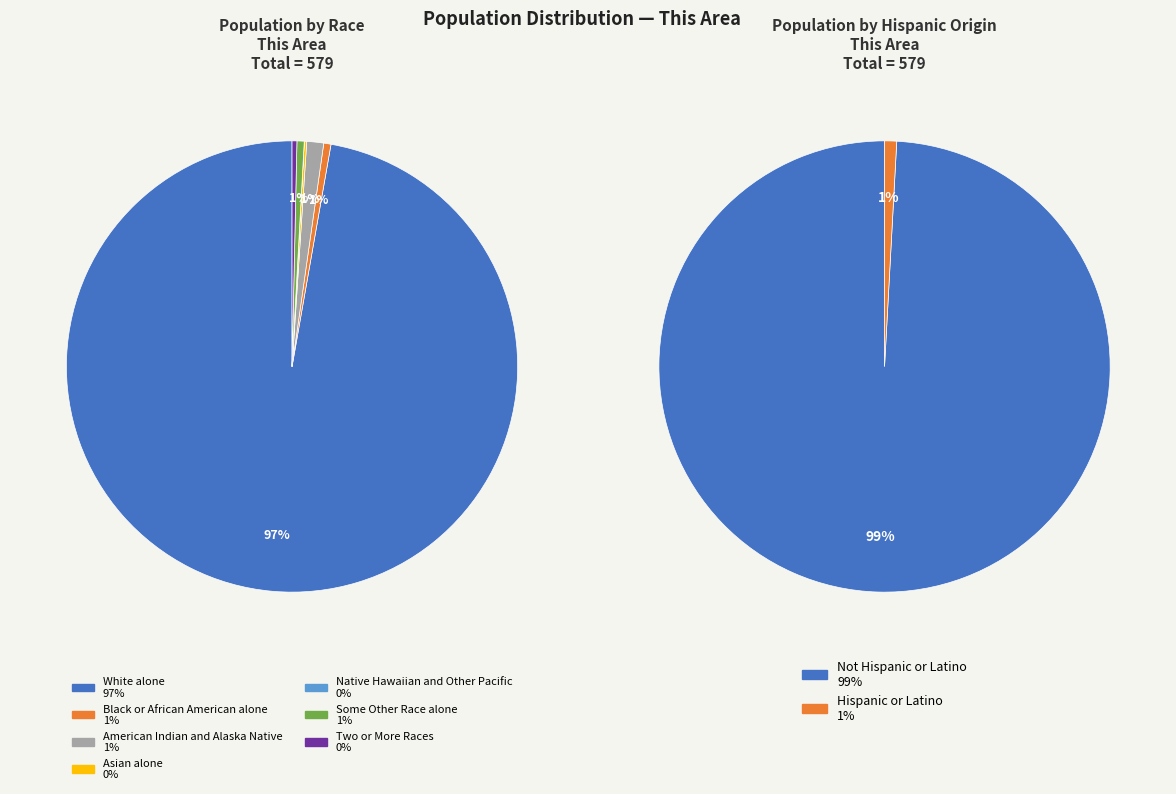

What is the change in value from Asian alone to Some Other Race alone?

+2